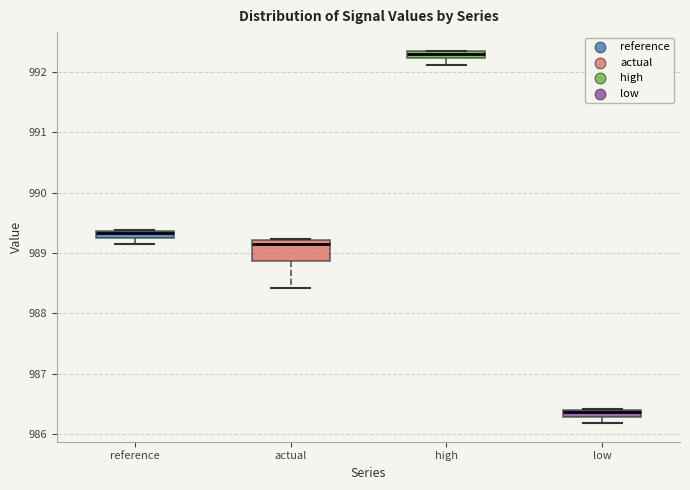

Which box has the lowest median line?

low